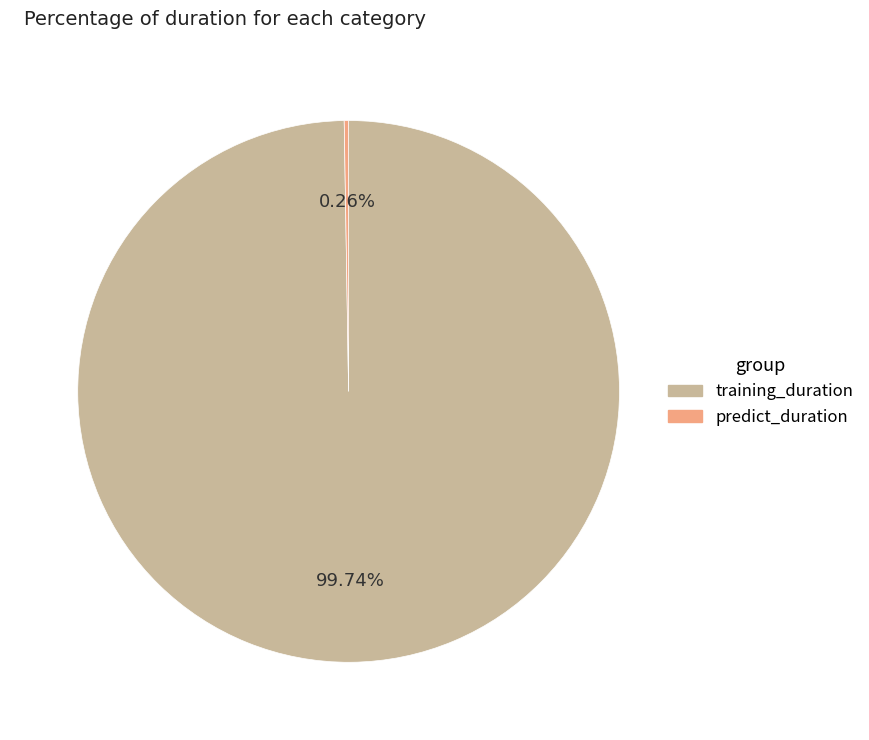

Does any single category account for the majority?

Yes